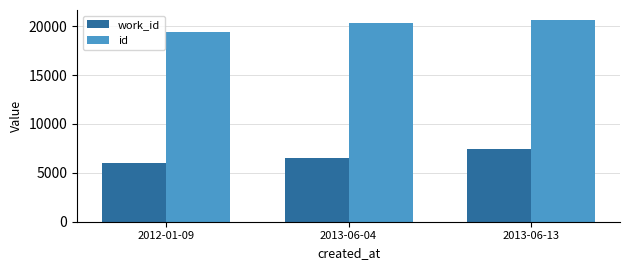

Is it true that work_id equals 3442 at 2013-06-04?

False